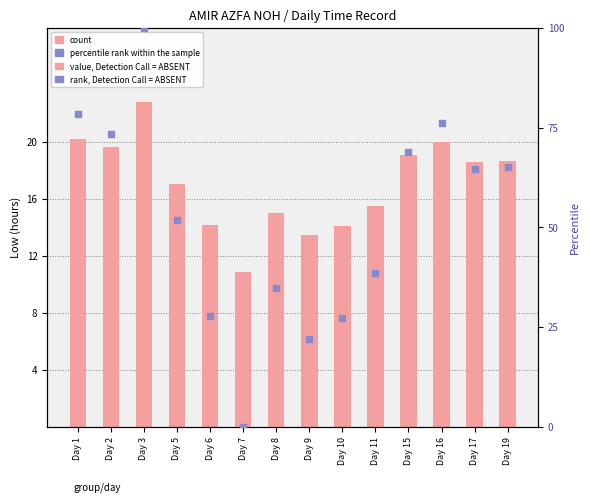

Is the value of Low (hours) at Day 3 greater than the value of percentile rank within the sample at Day 16?

No